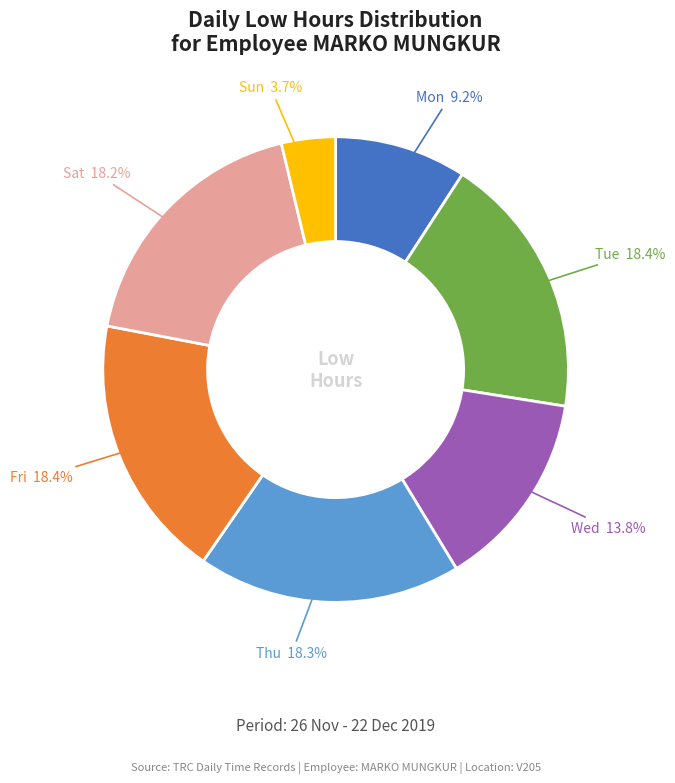

Is there any slice that represents more than half of the pie?

No